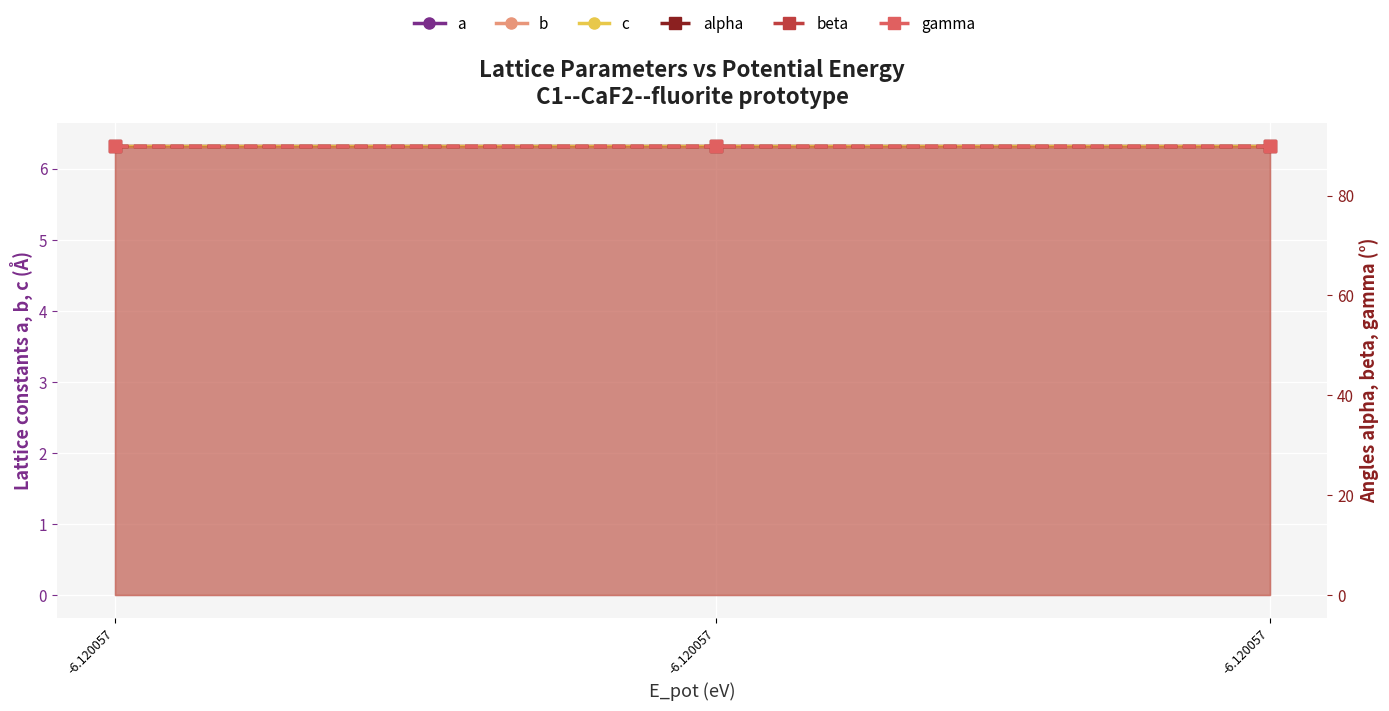

The b series shows 3.1 at -6.120057. True or false?

False